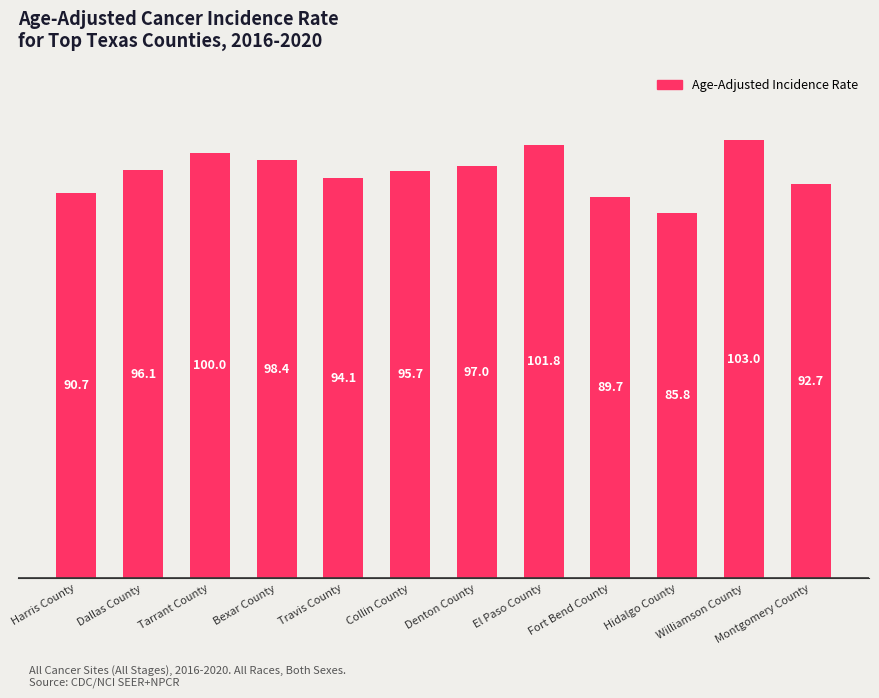

Which has a higher value, Hidalgo County or Dallas County?

Dallas County